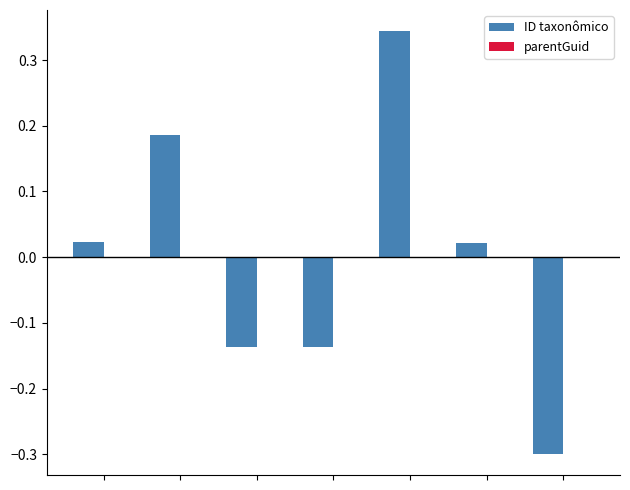

What is the smallest value displayed?

-0.3